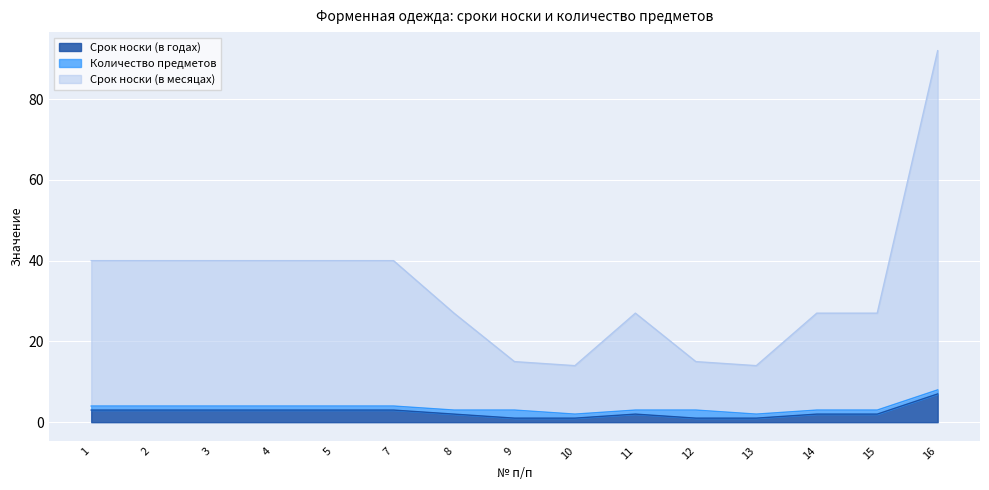

Does the chart display data point markers on the line(s)?

No